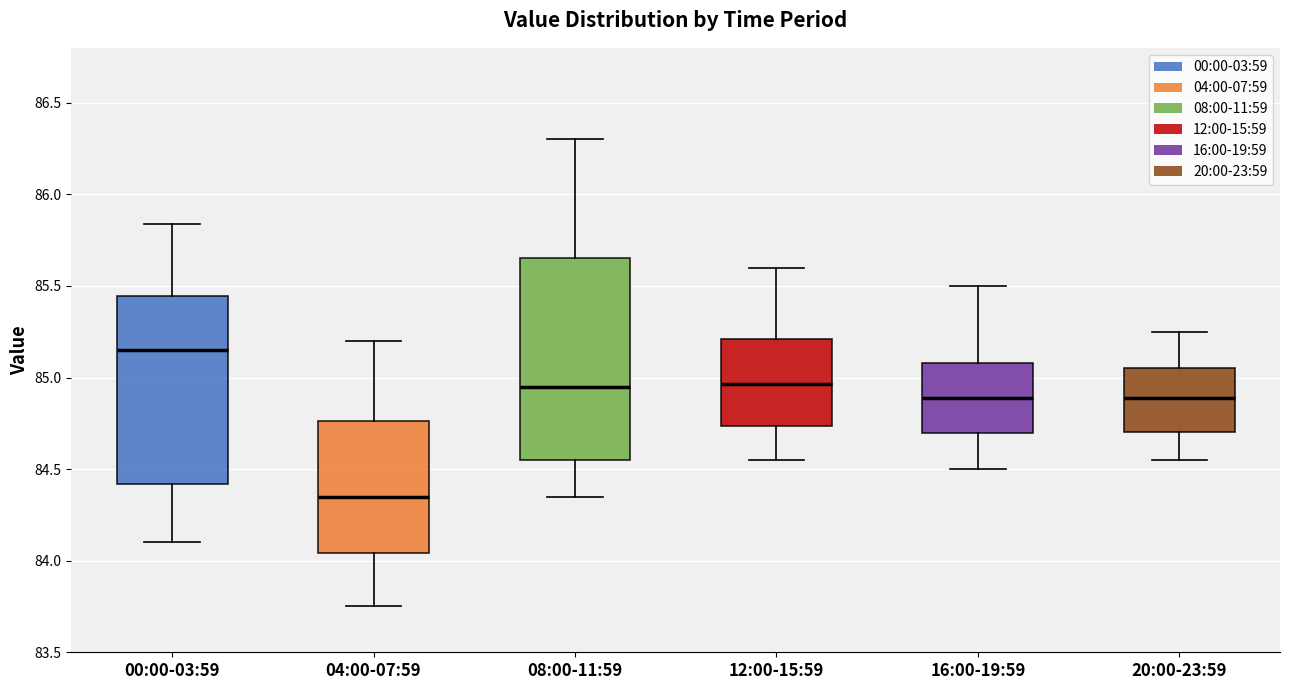

Reading left to right, read every box against the y-axis: the position of its median line, the range the box covers, and the ends of its whiskers. The values are not printed on the chart, so give them approximately, as read against the axis.

00:00-03:59: median 85.15, box 84.40 to 85.45, whiskers 84.10 to 85.85
04:00-07:59: median 84.35, box 84.05 to 84.75, whiskers 83.75 to 85.20
08:00-11:59: median 84.95, box 84.55 to 85.65, whiskers 84.35 to 86.30
12:00-15:59: median 84.95, box 84.75 to 85.20, whiskers 84.55 to 85.60
16:00-19:59: median 84.90, box 84.70 to 85.10, whiskers 84.50 to 85.50
20:00-23:59: median 84.90, box 84.70 to 85.05, whiskers 84.55 to 85.25